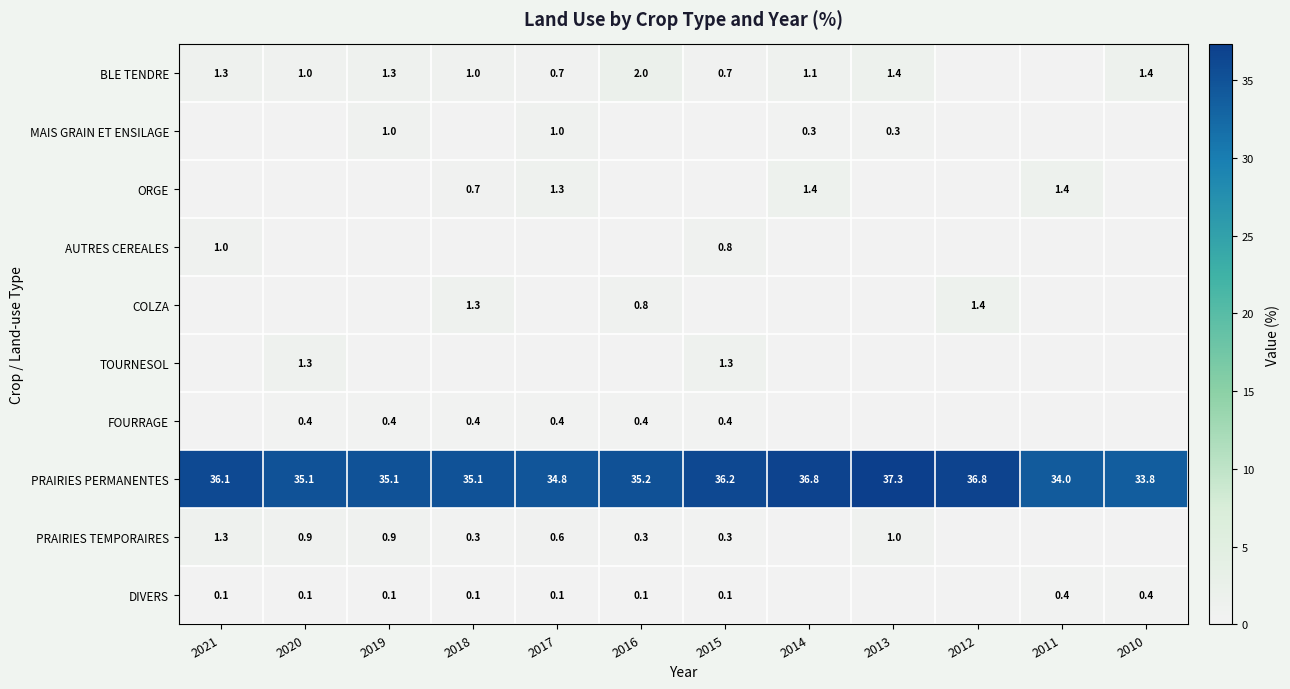

Rank the series at 2021 from lowest to highest value.

MAIS GRAIN ET ENSILAGE, ORGE, COLZA, TOURNESOL, FOURRAGE, DIVERS, AUTRES CEREALES, BLE TENDRE, PRAIRIES TEMPORAIRES, PRAIRIES PERMANENTES